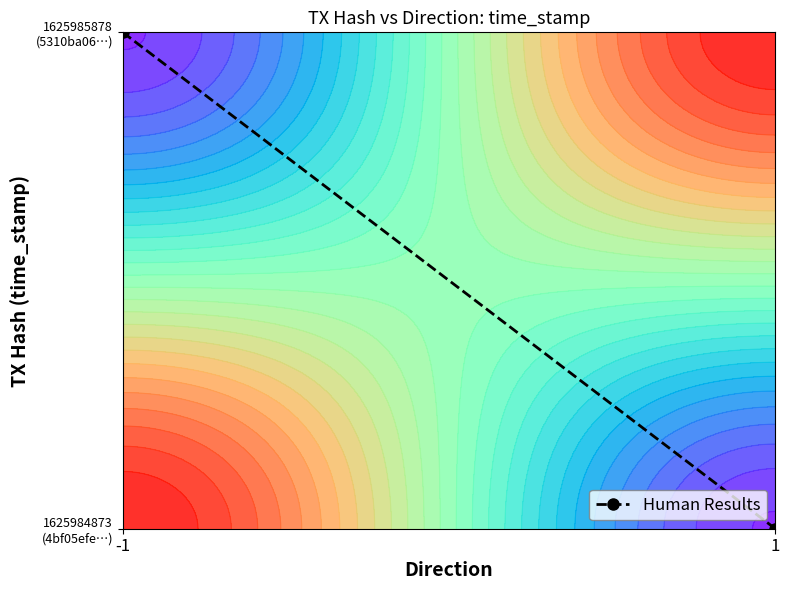

What is the highest value of the 5310ba06057d85fa5440cc5603e5f34720791ae series?

1625985878.0